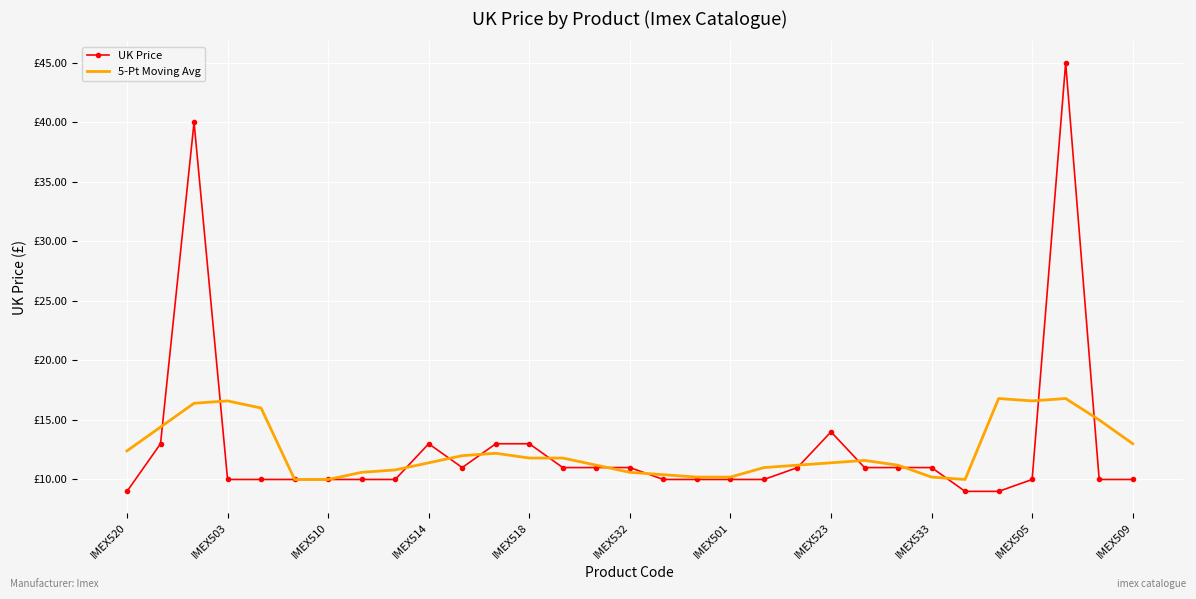

What are all the series names shown in the legend?

UK Price, 5-Pt Moving Avg